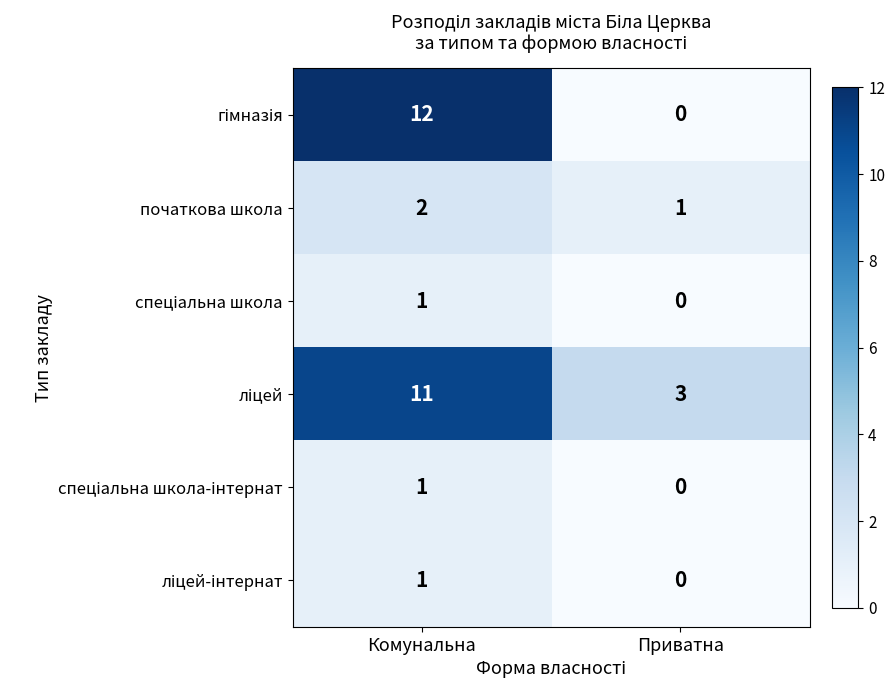

Where is початкова школа nearest to the value 1?

Приватна